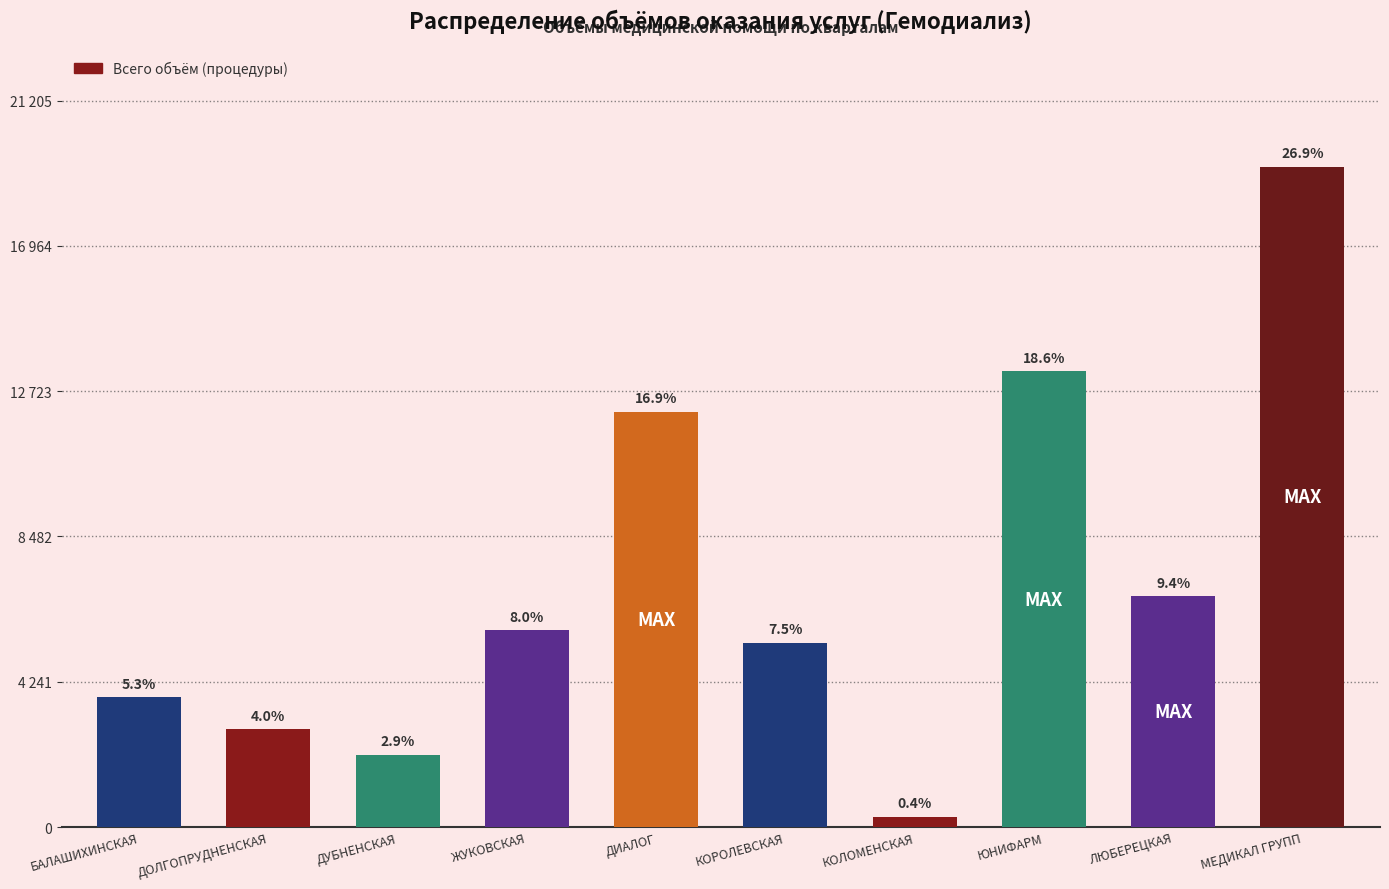

How many data points are less than 5748?

5